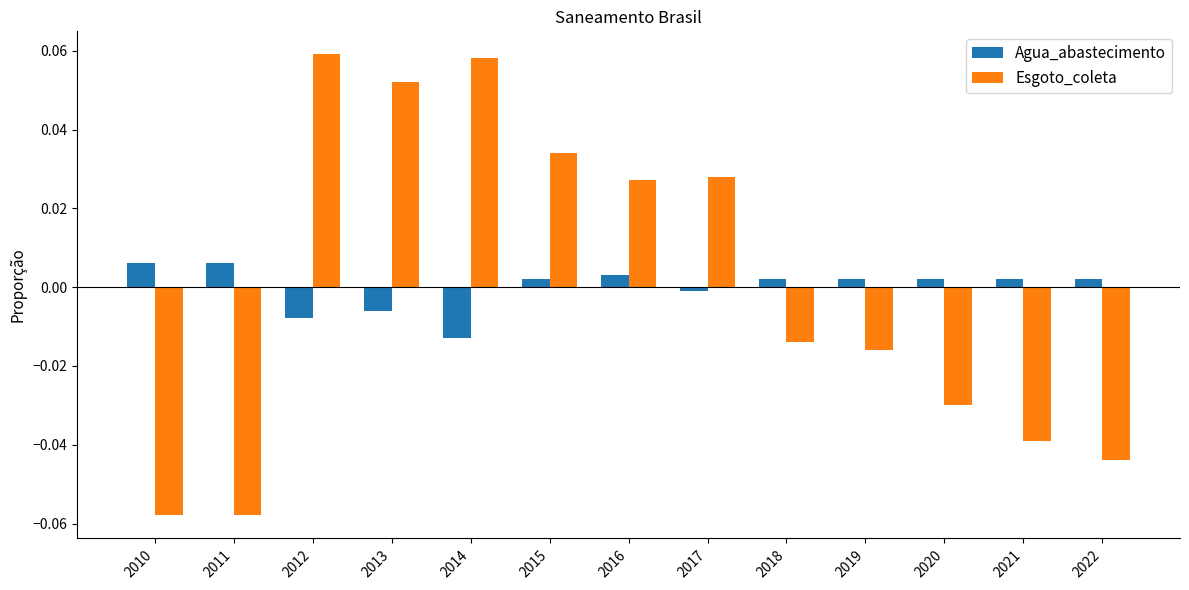

Rank the series by their maximum value, from highest to lowest.

Esgoto_coleta, Agua_abastecimento